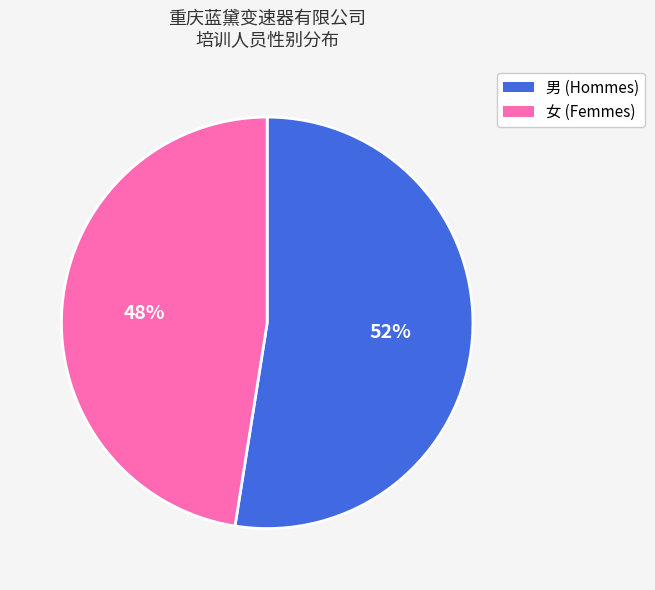

Which category has the smallest portion of the pie?

女